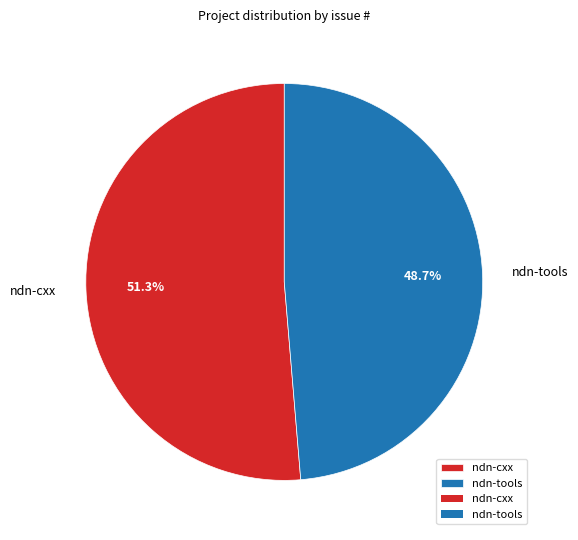

What is the largest slice in the pie chart?

ndn-cxx